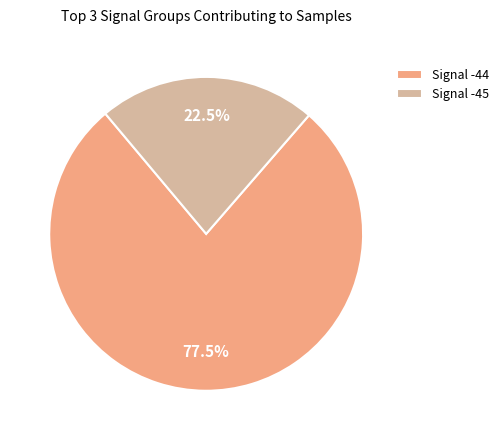

Combined, do Signal -45 and Signal -44 account for over 50%?

Yes